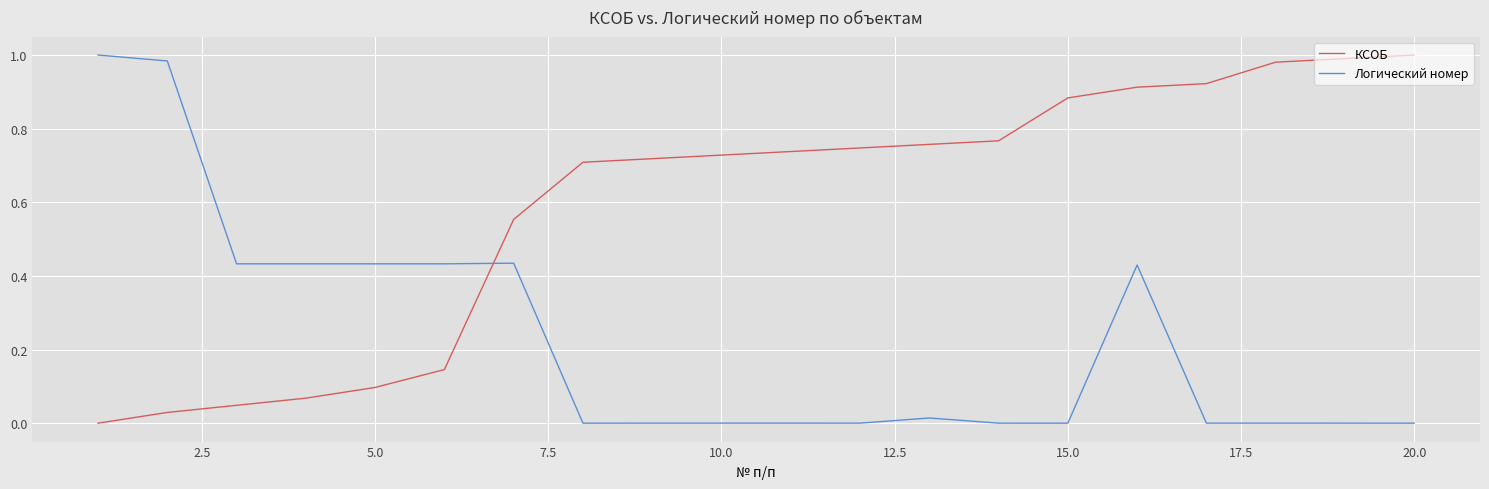

Which series has the largest total across all categories?

КСОБ